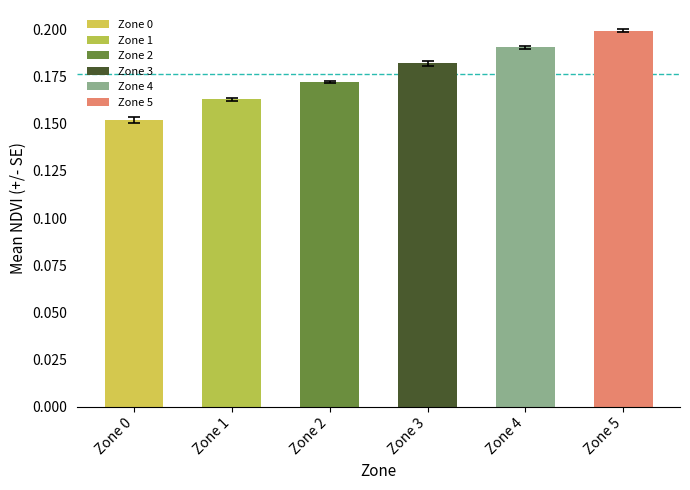

Which label corresponds to the smallest value in the chart?

Zone 0